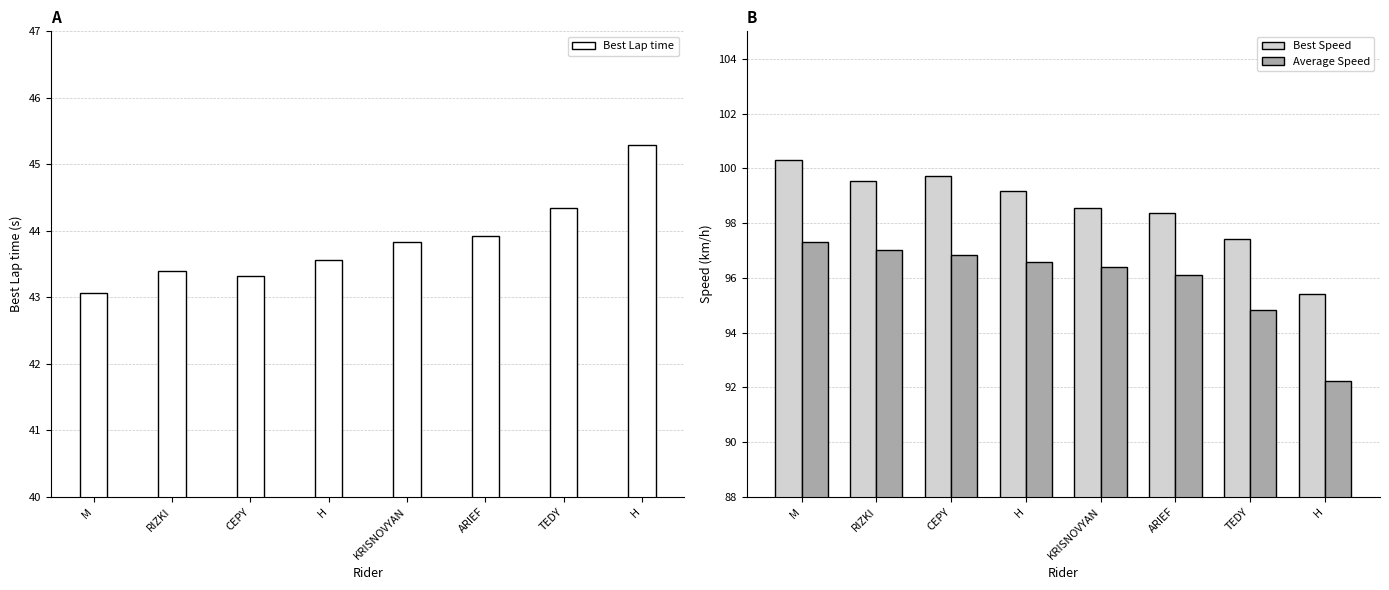

What is the minimum value for Best Lap time?

43.1